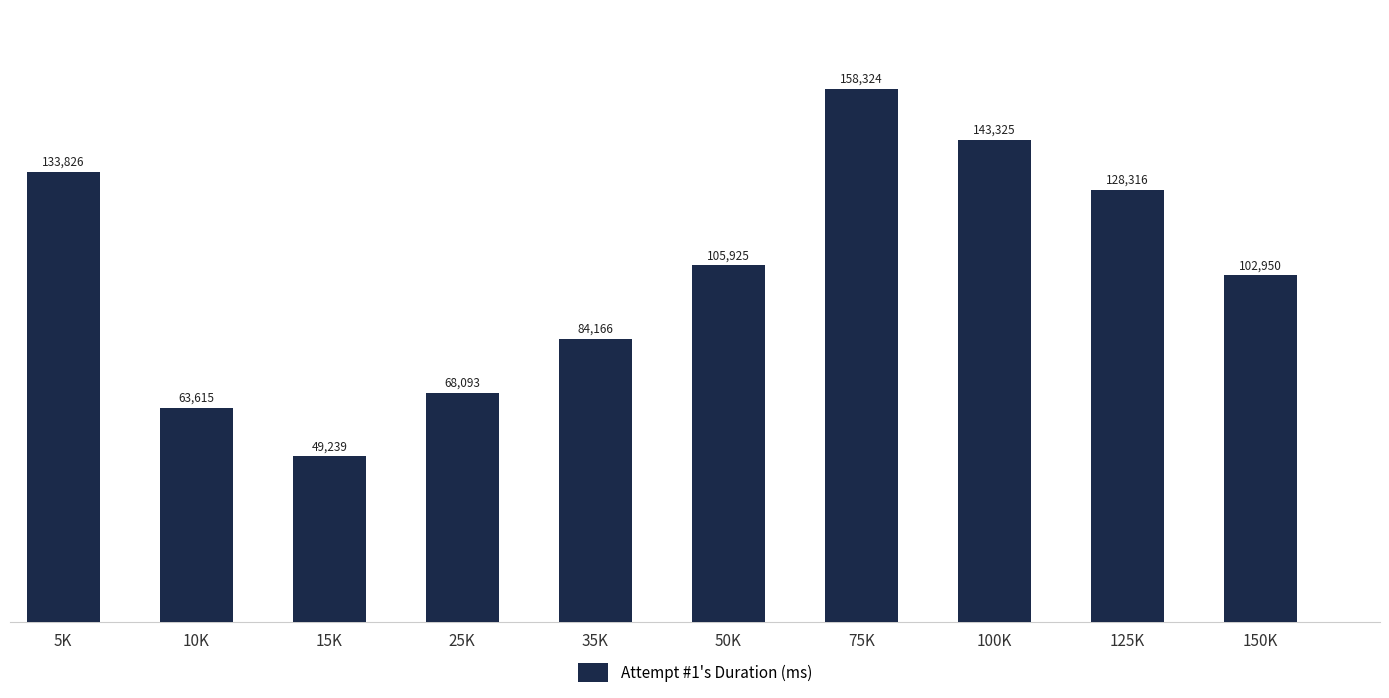

Which has a higher value, 50K or 15K?

50K